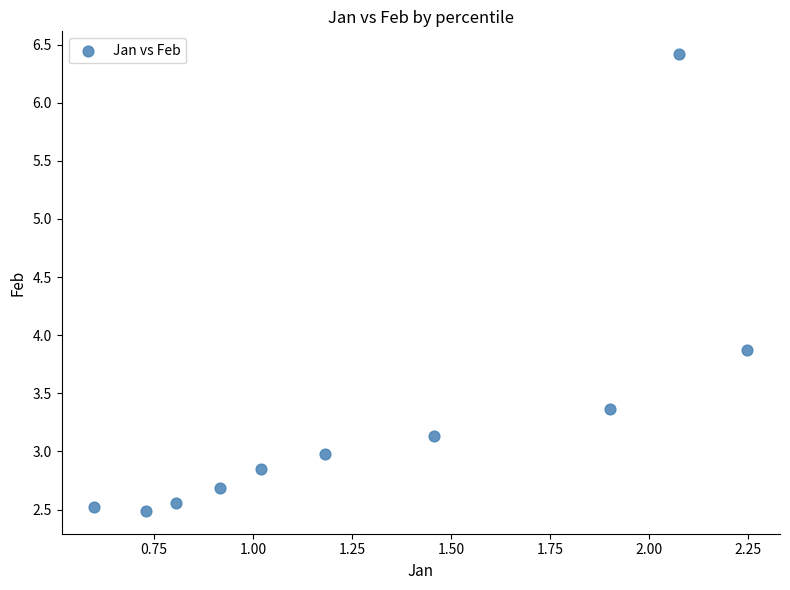

What is the average X value?

1.3